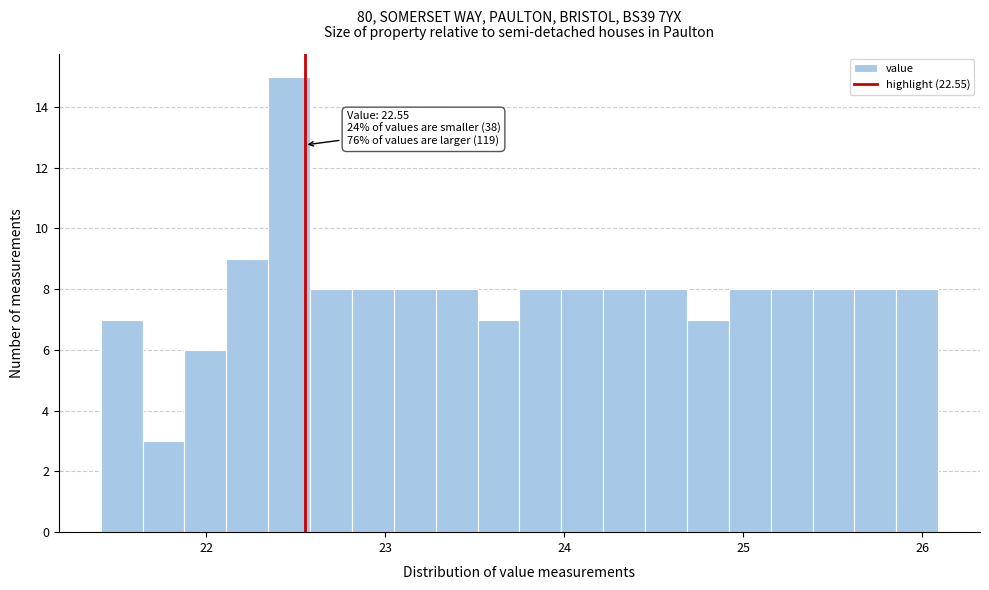

Around what value on the x-axis is the tallest bar? Give the approximate position of its centre, as read against the axis.

22.5